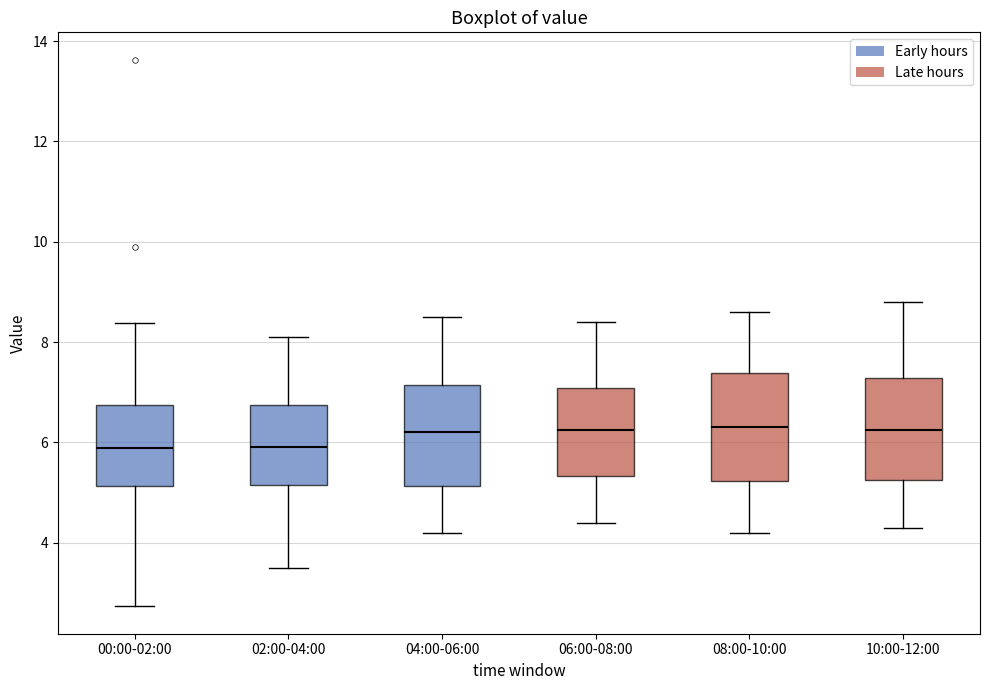

Reading left to right, read every box against the y-axis: the position of its median line, the range the box covers, and the ends of its whiskers. The values are not printed on the chart, so give them approximately, as read against the axis.

00:00-02:00: median 5.8, box 5.2 to 6.8, whiskers 2.8 to 8.4
02:00-04:00: median 6.0, box 5.2 to 6.8, whiskers 3.6 to 8.2
04:00-06:00: median 6.2, box 5.2 to 7.2, whiskers 4.2 to 8.6
06:00-08:00: median 6.2, box 5.4 to 7.0, whiskers 4.4 to 8.4
08:00-10:00: median 6.4, box 5.2 to 7.4, whiskers 4.2 to 8.6
10:00-12:00: median 6.2, box 5.2 to 7.2, whiskers 4.4 to 8.8